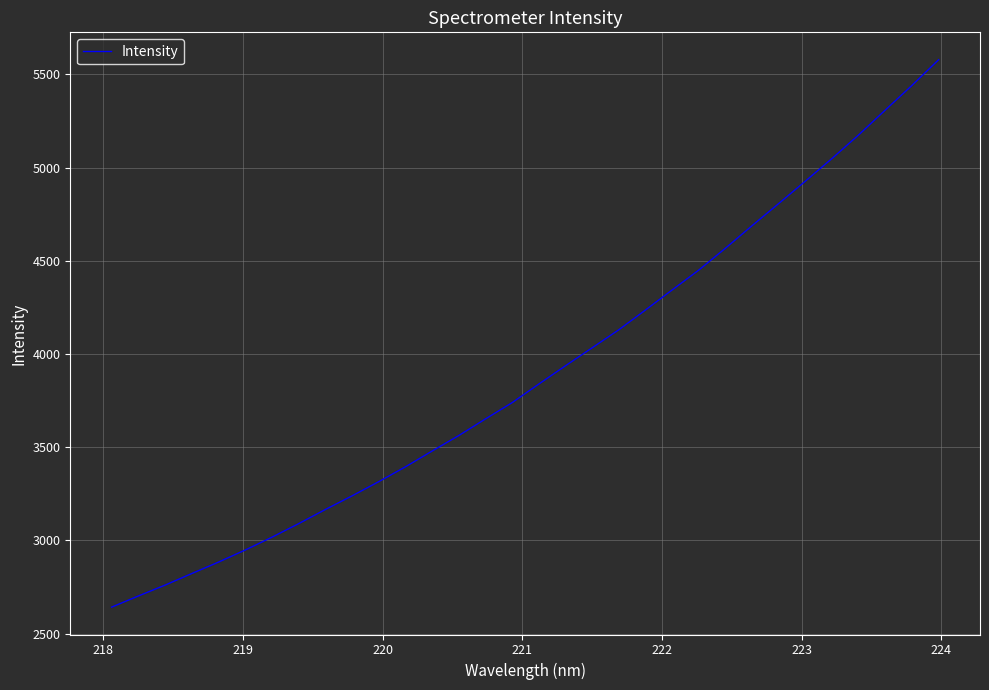

What is the smallest value displayed?

2642.3